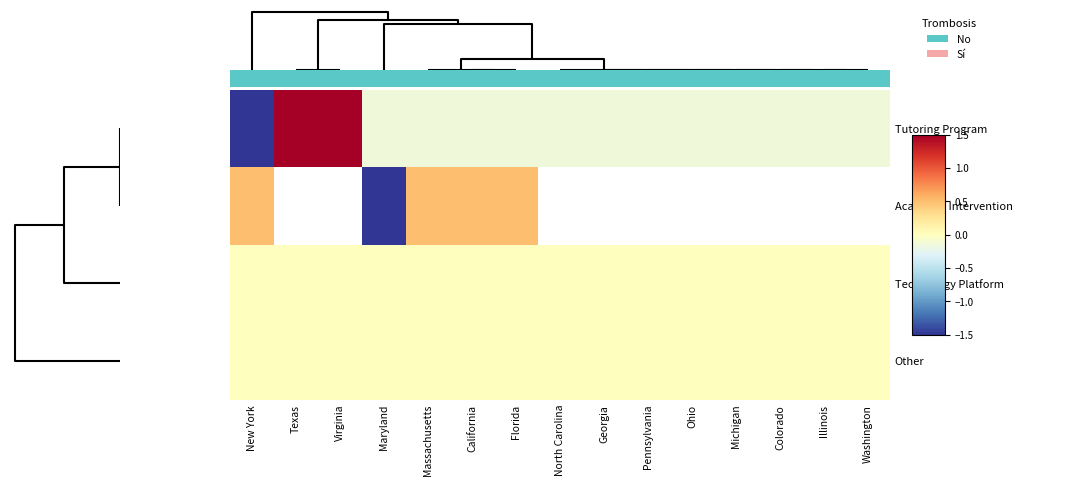

What is the smallest value displayed?

-2.4